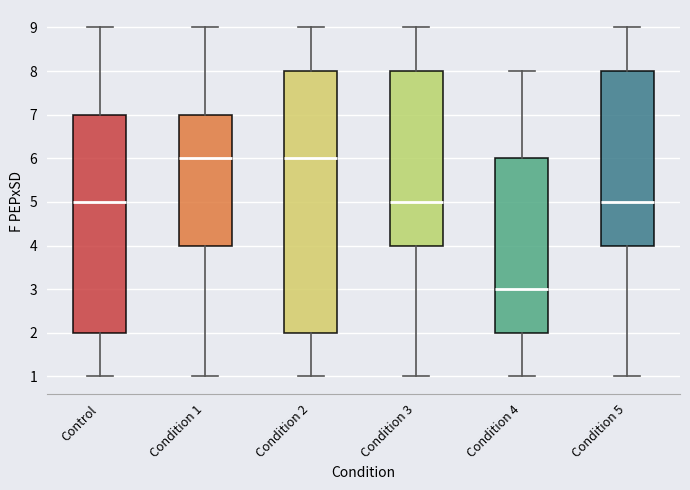

Which box has the lowest median line?

Condition 4